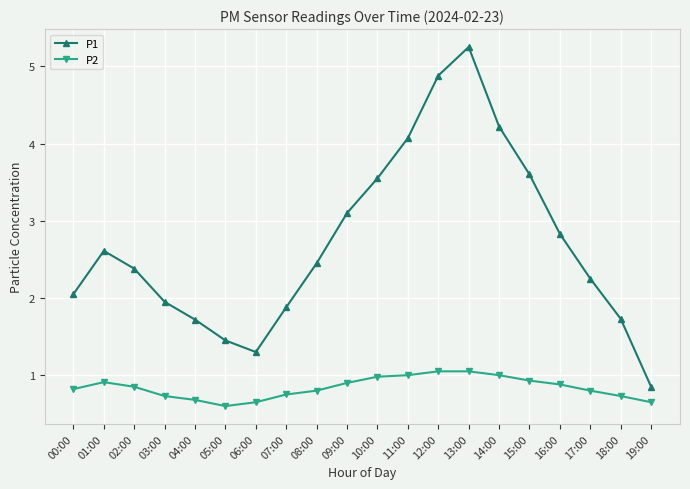

Count the number of categories in the chart.

20